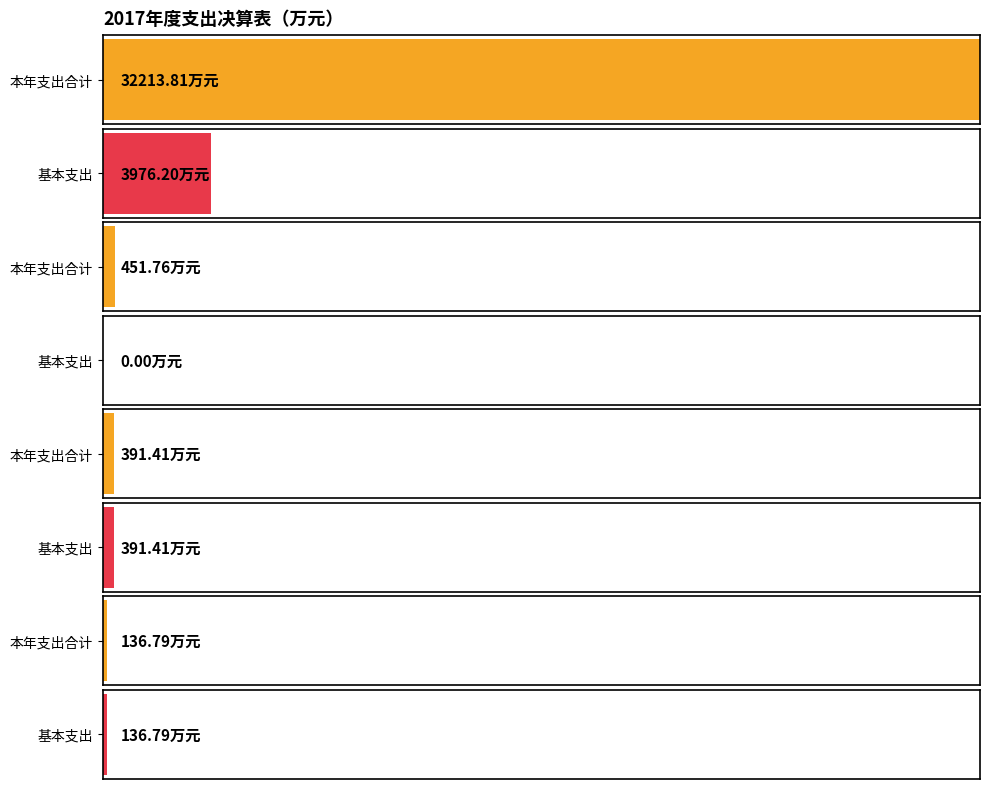

Which series has the largest total across all categories?

本年支出合计